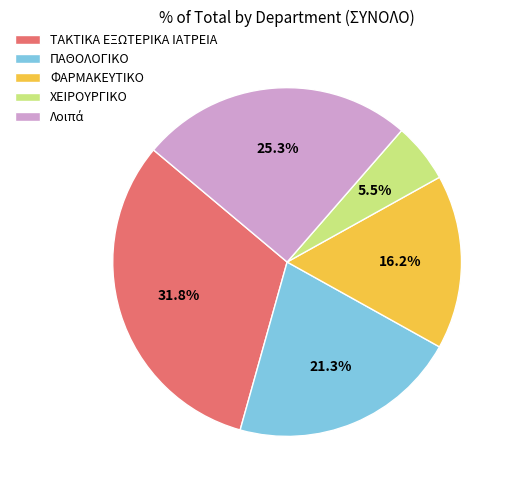

Between ΠΑΘΟΛΟΓΙΚΟ and ΤΑΚΤΙΚΑ ΕΞΩΤΕΡΙΚΑ ΙΑΤΡΕΙΑ, which is larger?

ΤΑΚΤΙΚΑ ΕΞΩΤΕΡΙΚΑ ΙΑΤΡΕΙΑ